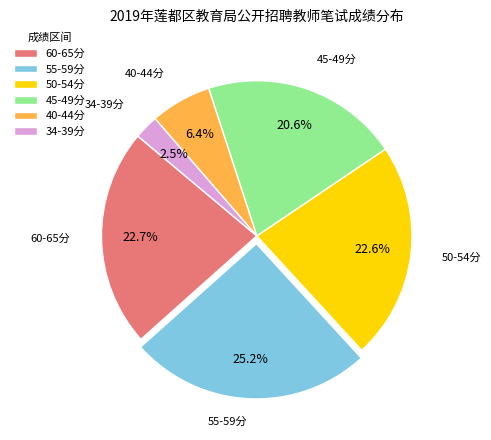

Does 40-44分 represent more than half of the total?

No